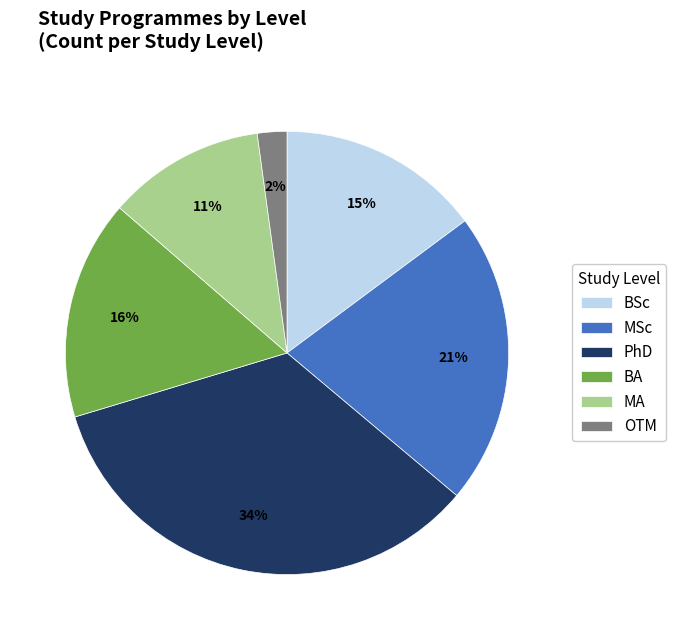

What is the largest slice in the pie chart?

PhD